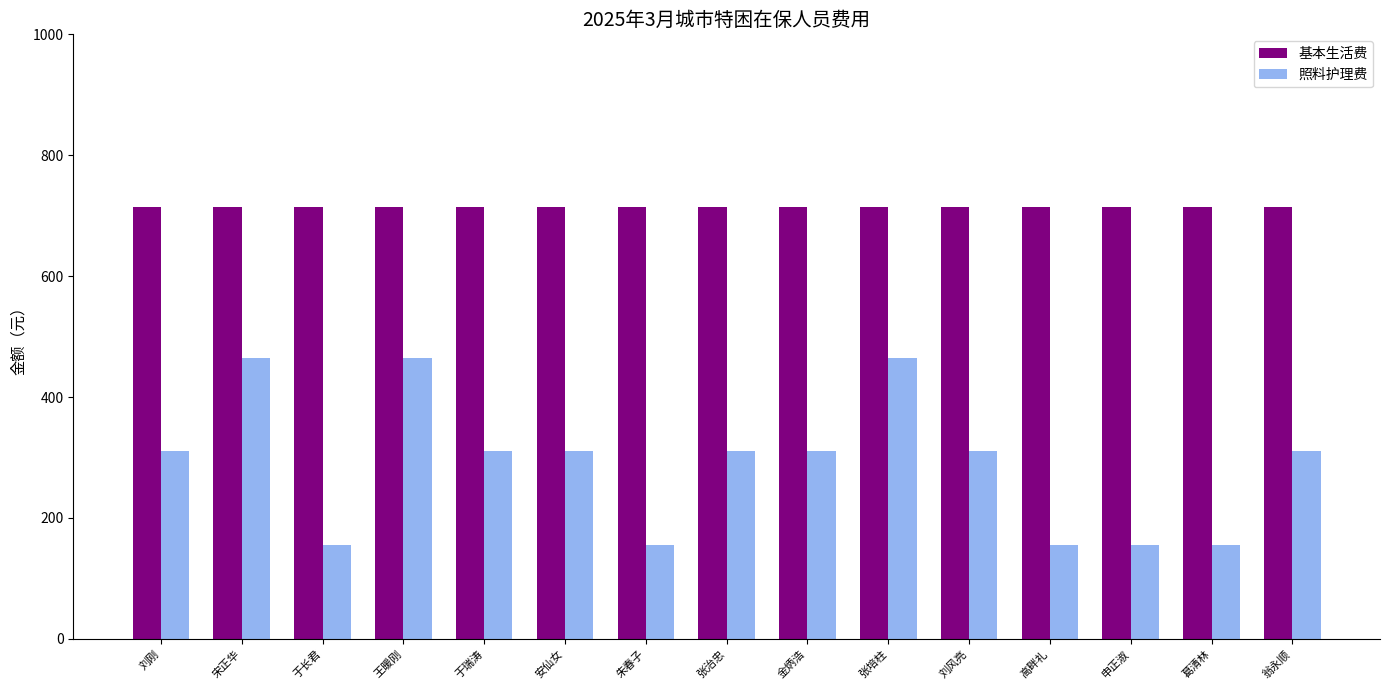

Read the 基本生活费 value at 朱春子.

715